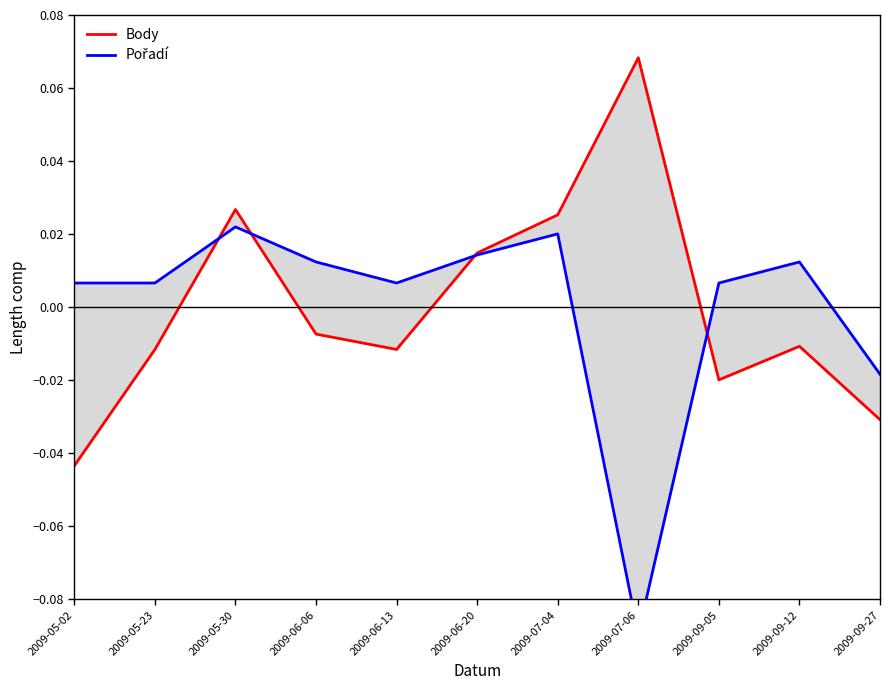

Count the number of data series in this chart.

2